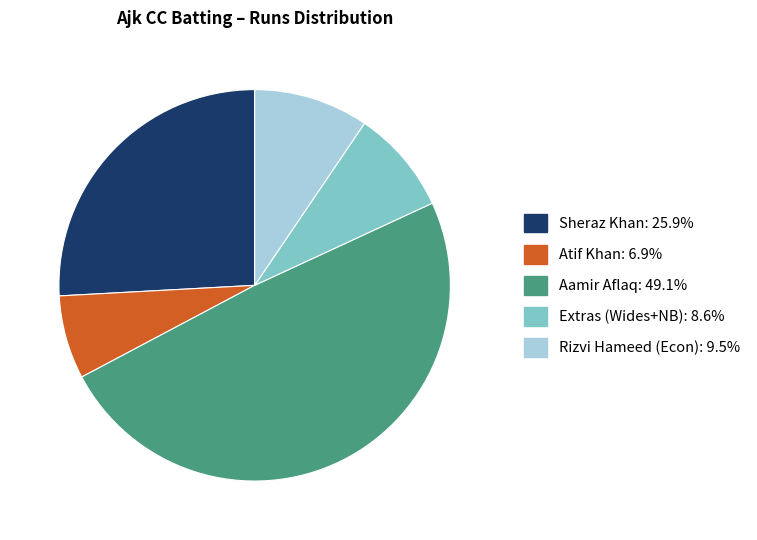

Does any single category account for the majority?

No